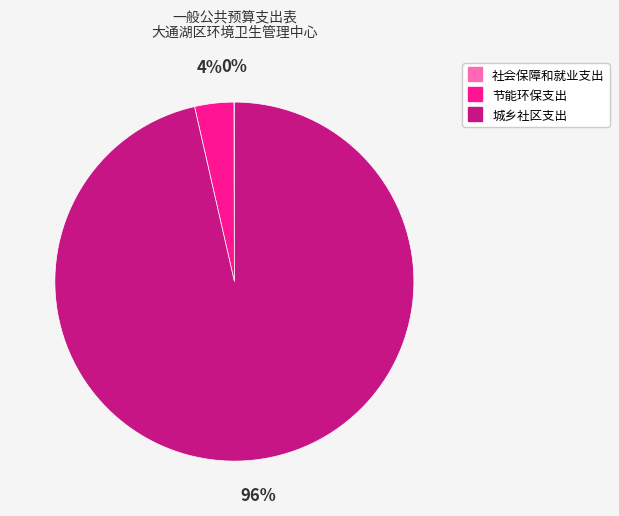

Is it true that 节能环保支出 is 16% of the pie?

False